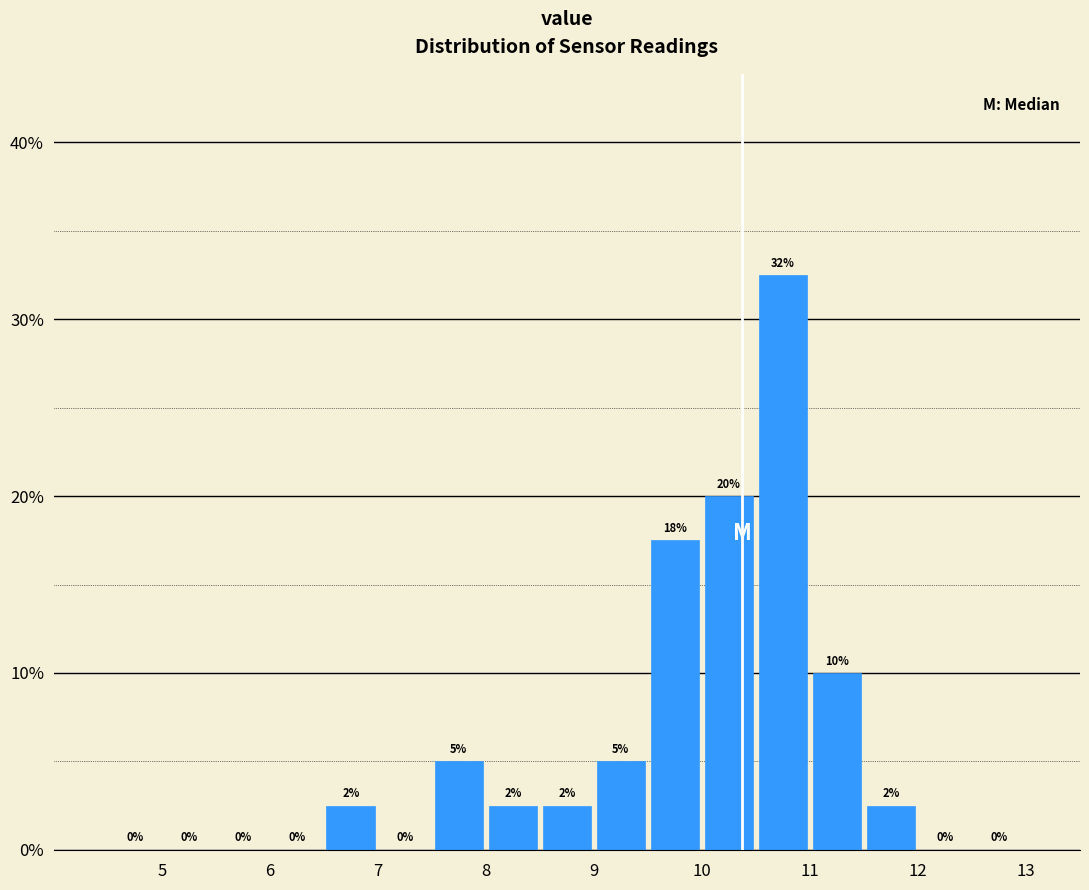

Which range on the x-axis has the tallest bar?

10.5 to 11.0